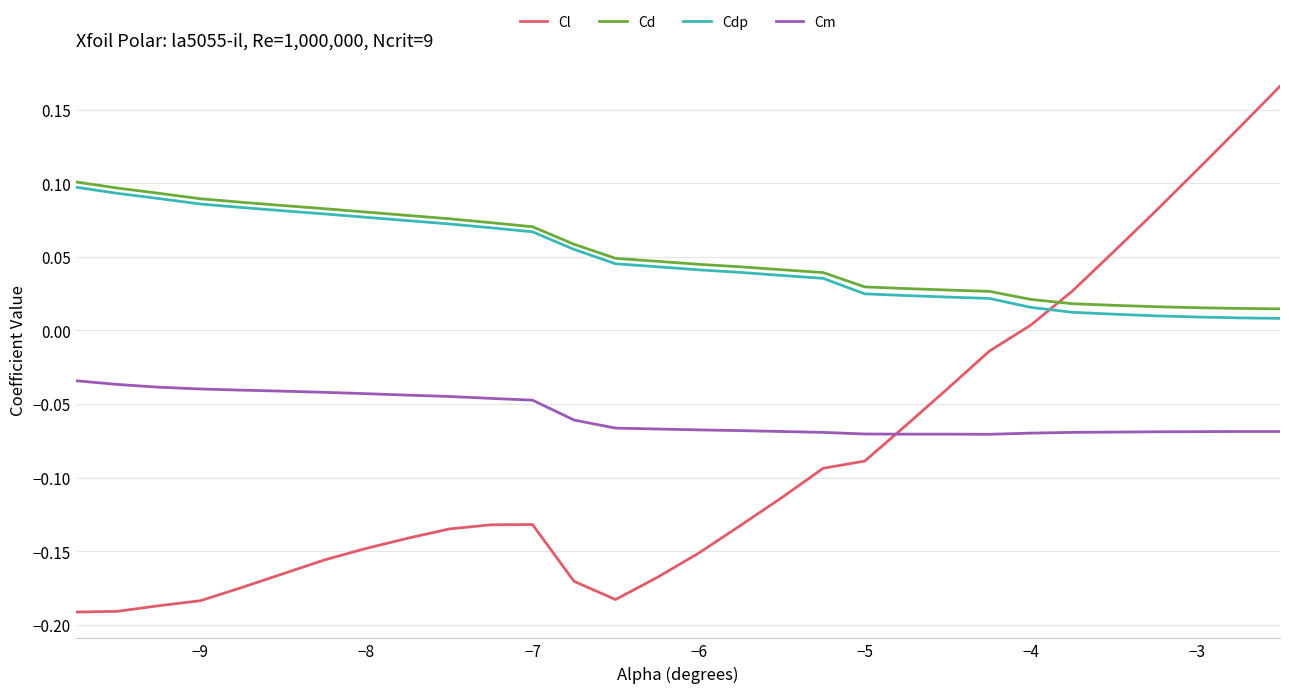

At how many categories does at least one series exceed 0?

30